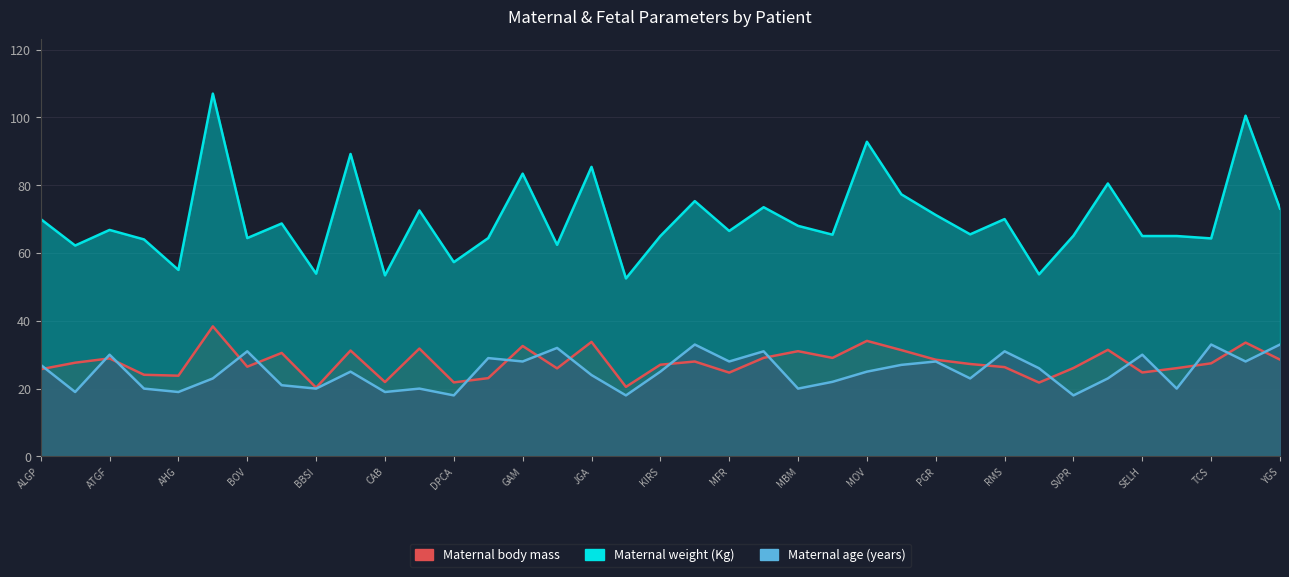

Which label corresponds to the smallest value in the chart?

DPCA